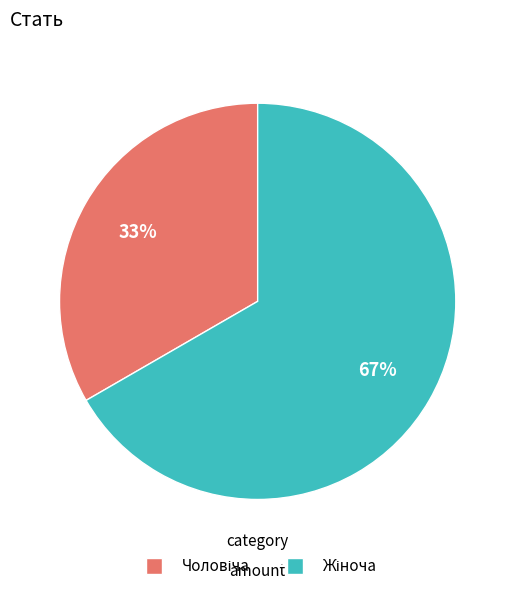

Is there a majority slice in this chart?

Yes